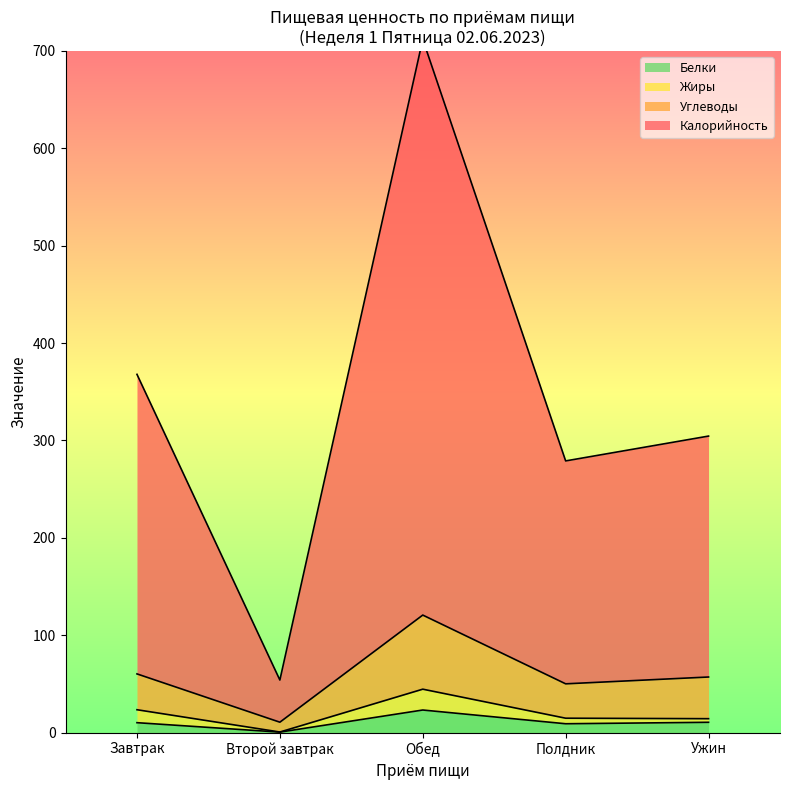

True or false: Калорийность and Белки cross at least once.

False